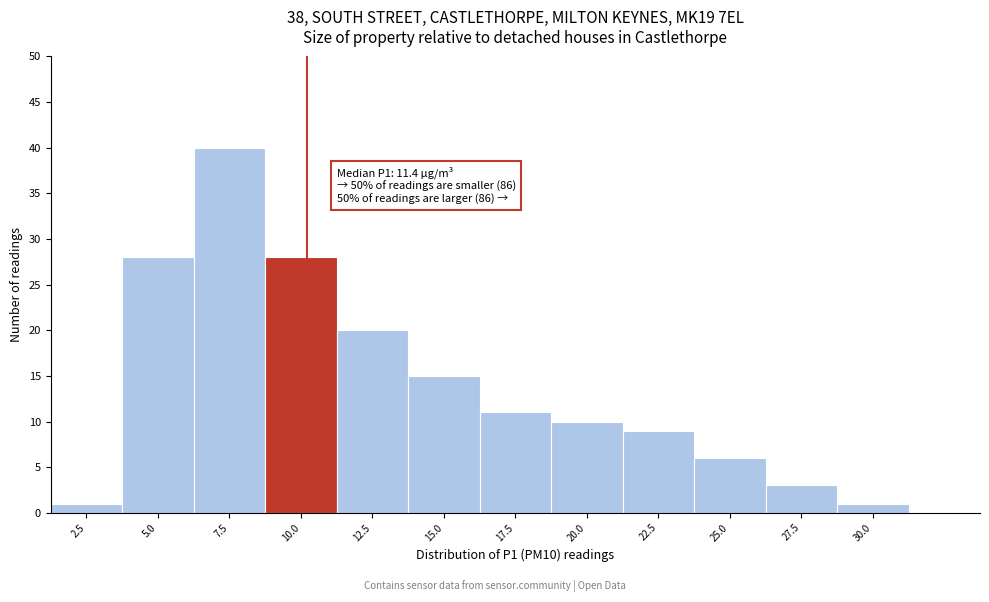

Reading right to left, transcribe all the data shown in this chart.

30.0=1	27.5=3	25.0=6	22.5=9	20.0=10	17.5=11	15.0=15	12.5=20	10.0=28	7.5=40	5.0=28	2.5=1